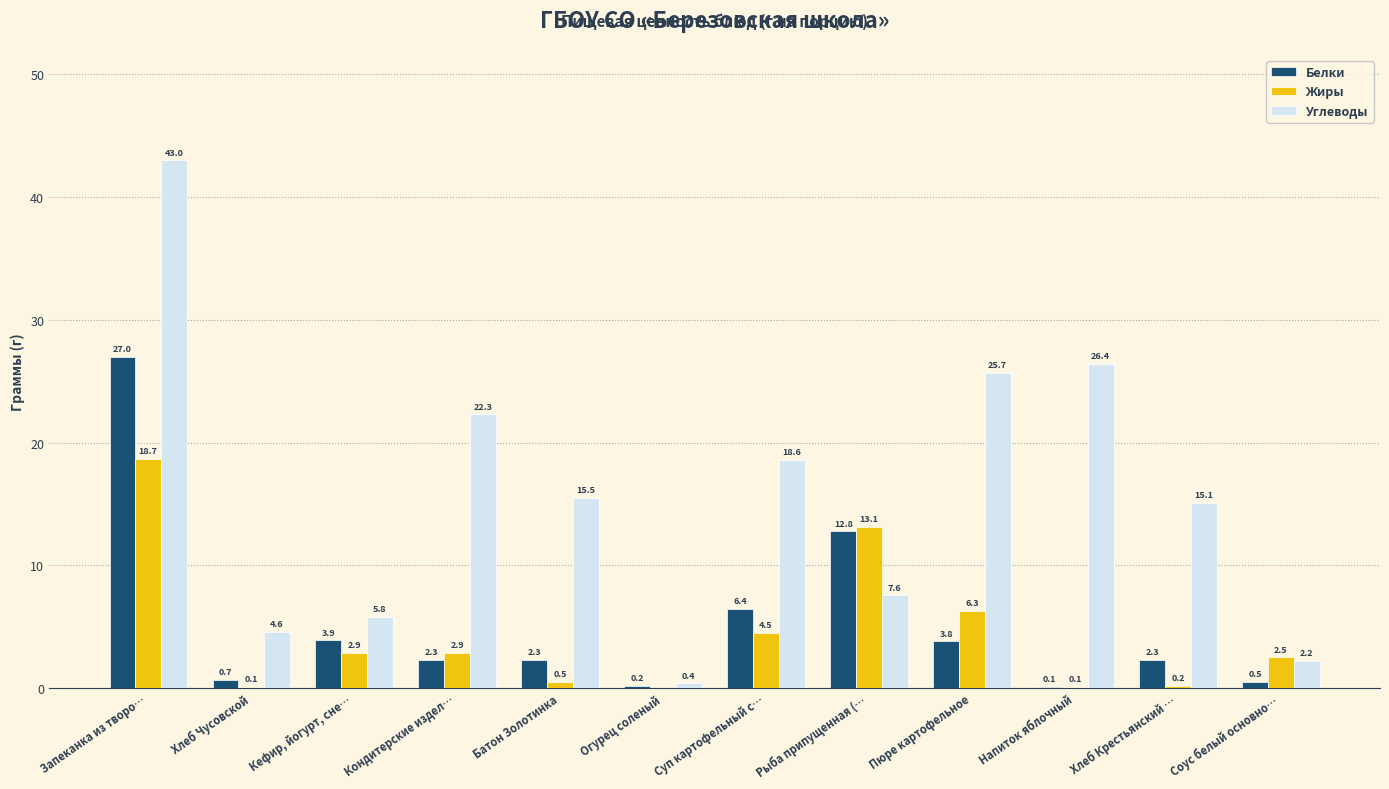

Is it true that Жиры equals 13.1 at Рыба припущенная (…?

True